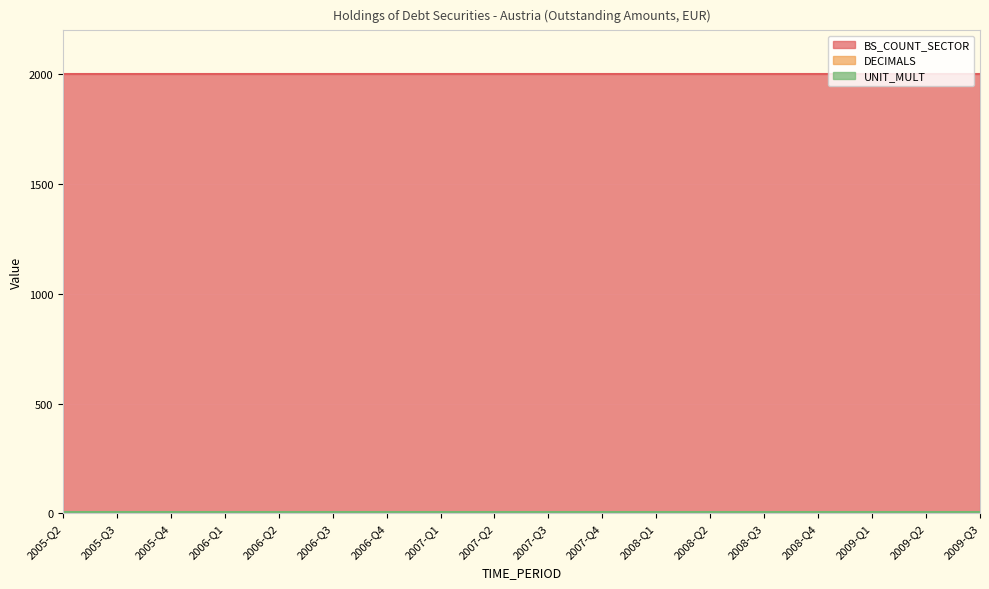

True or false: BS_COUNT_SECTOR and UNIT_MULT cross at least once.

False